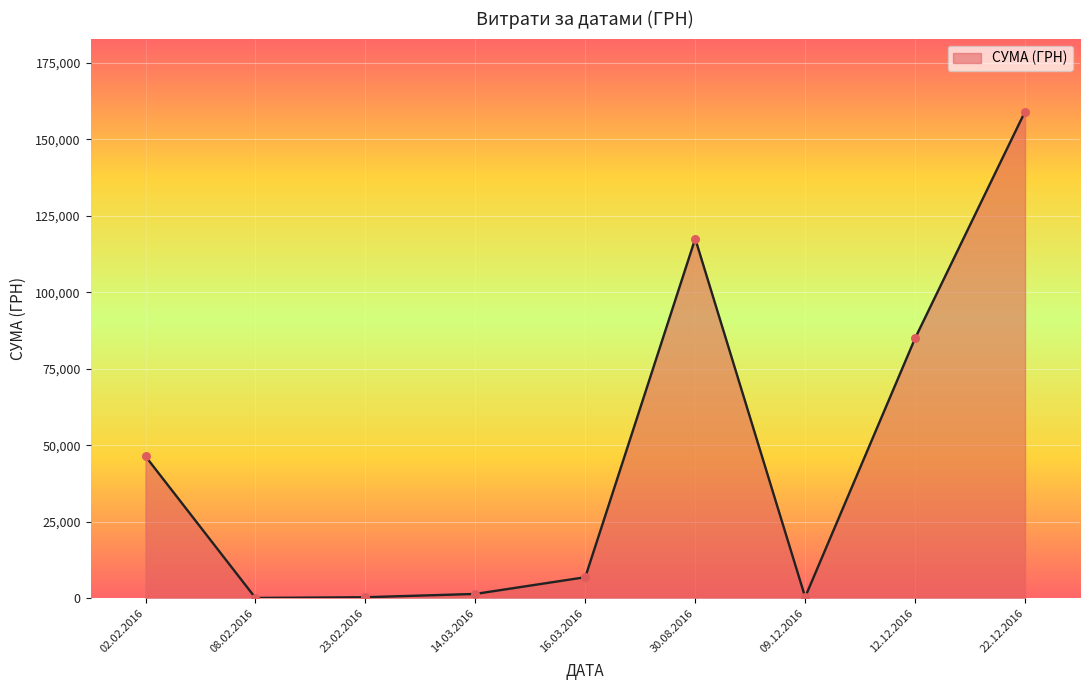

Which has a higher value, 30.08.2016 or 12.12.2016?

30.08.2016